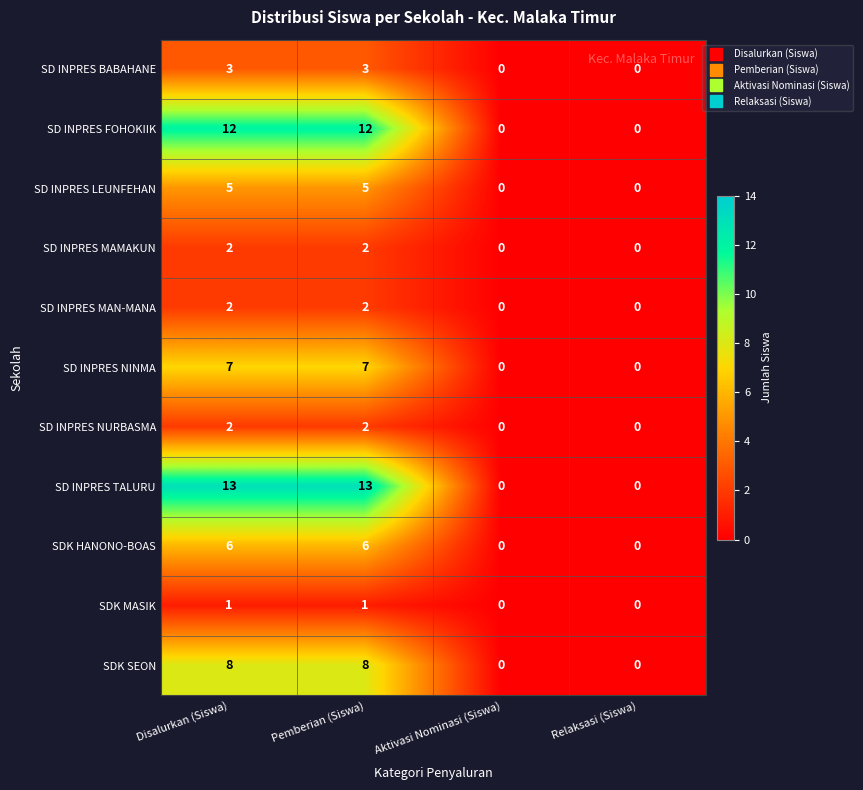

What is the difference between the maximum and second lowest values in the SD INPRES NINMA series?

7